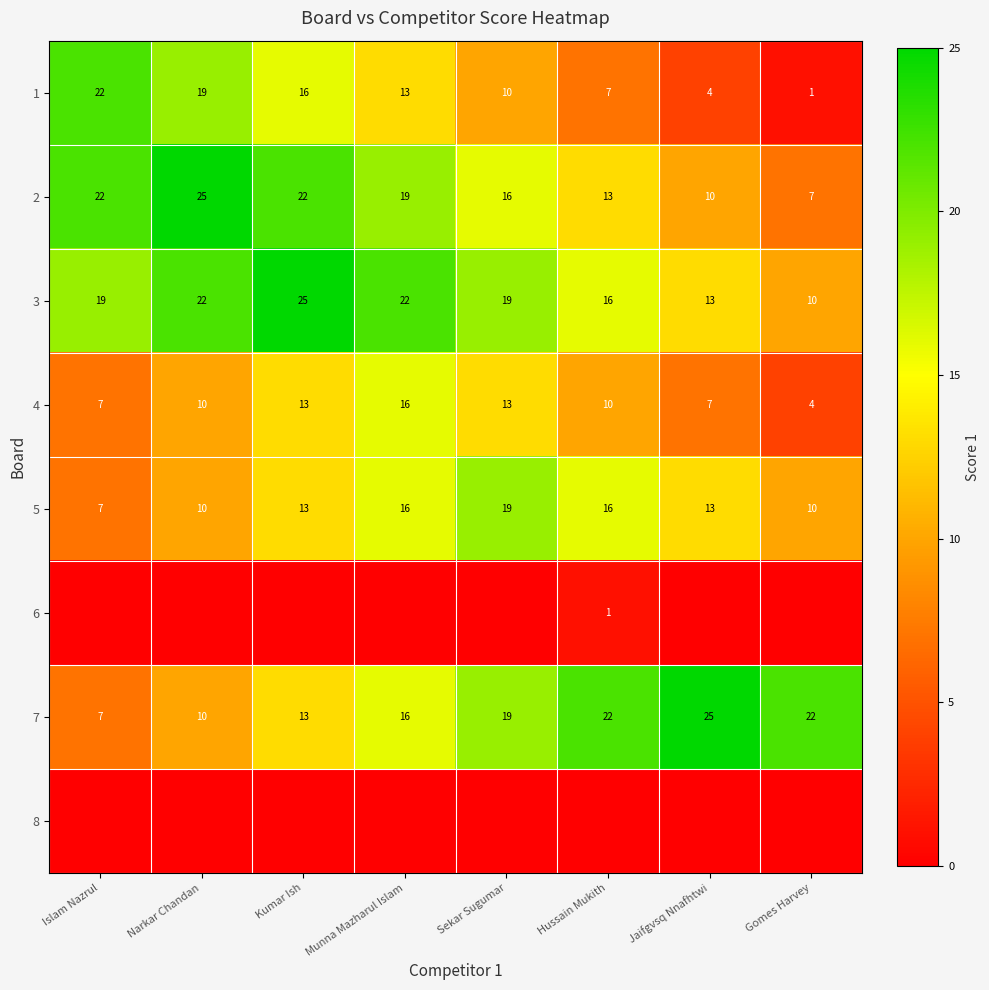

What is the sum of the 5 values at Sekar Sugumar and Munna Mazharul Islam?

35